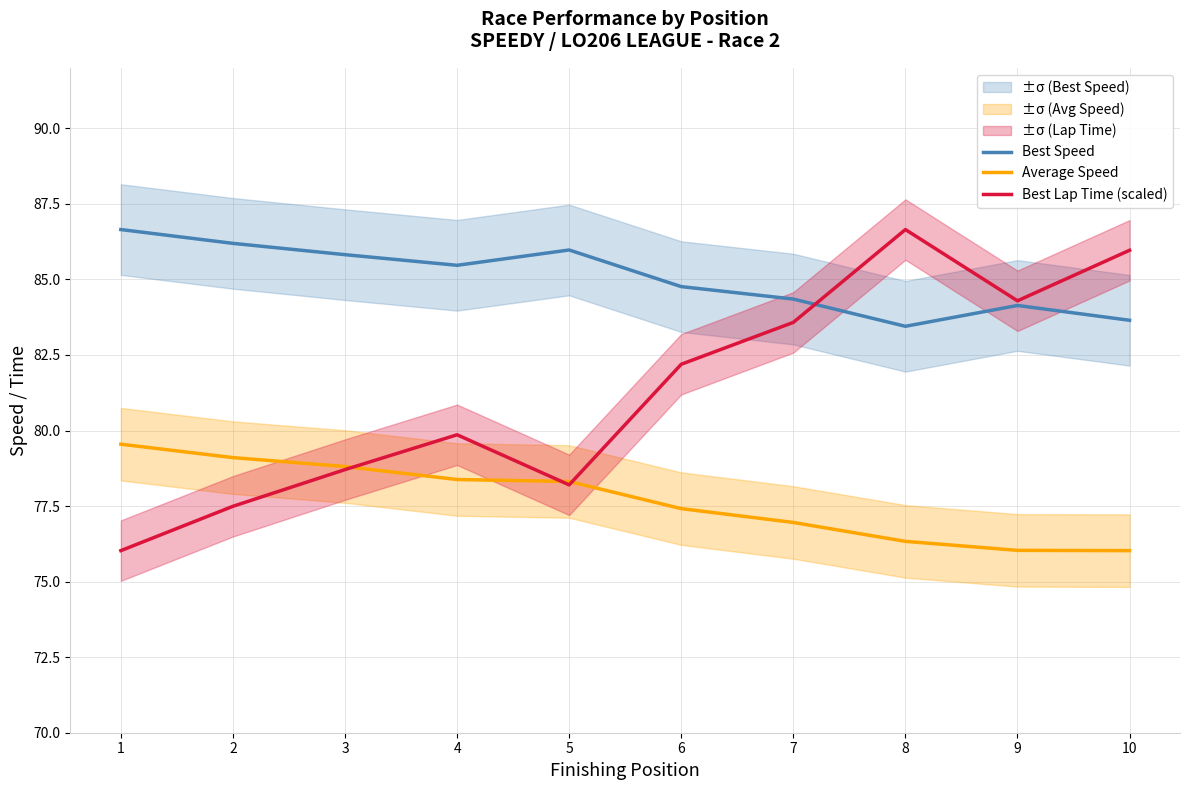

The Average Speed series shows 129.9 at 6. True or false?

False